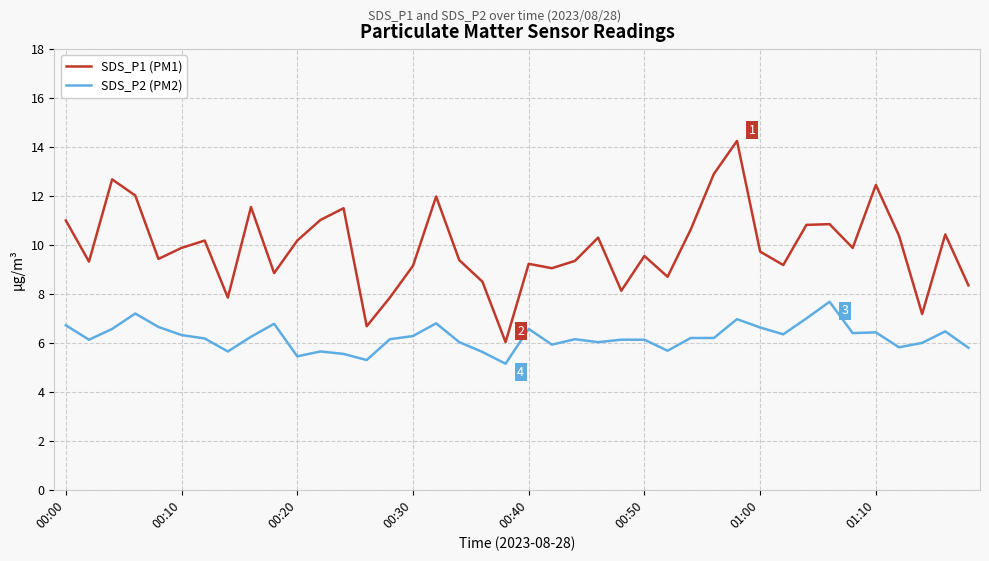

What is the smallest value displayed?

5.2